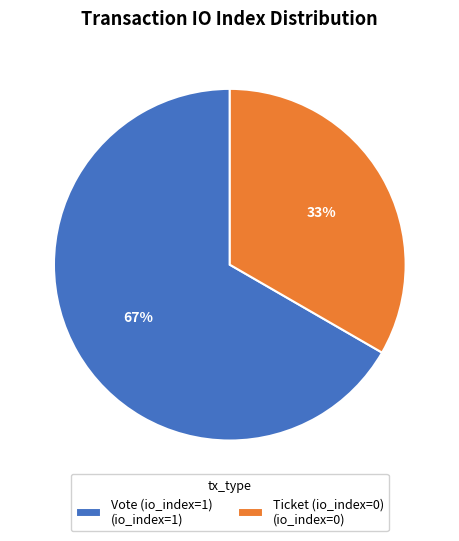

To the nearest percent, what is the average slice percentage?

50%